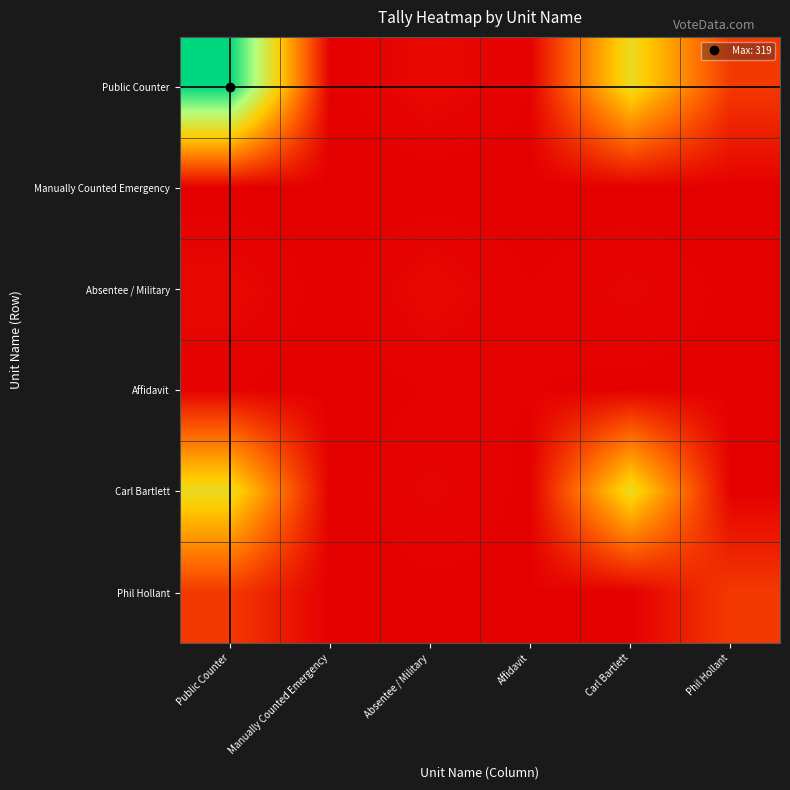

Reading left to right, what are all the values shown in this chart?

Public Counter: Public Counter=319	Manually Counted Emergency=0	Absentee / Military=7	Affidavit=2	Carl Bartlett=181	Phil Hollant=45
Manually Counted Emergency: Public Counter=0	Manually Counted Emergency=0	Absentee / Military=0	Affidavit=0	Carl Bartlett=0	Phil Hollant=0
Absentee / Military: Public Counter=7	Manually Counted Emergency=0	Absentee / Military=7	Affidavit=2	Carl Bartlett=5	Phil Hollant=1
Affidavit: Public Counter=2	Manually Counted Emergency=0	Absentee / Military=2	Affidavit=2	Carl Bartlett=1	Phil Hollant=1
Carl Bartlett: Public Counter=181	Manually Counted Emergency=0	Absentee / Military=5	Affidavit=1	Carl Bartlett=181	Phil Hollant=0
Phil Hollant: Public Counter=45	Manually Counted Emergency=0	Absentee / Military=1	Affidavit=1	Carl Bartlett=0	Phil Hollant=45